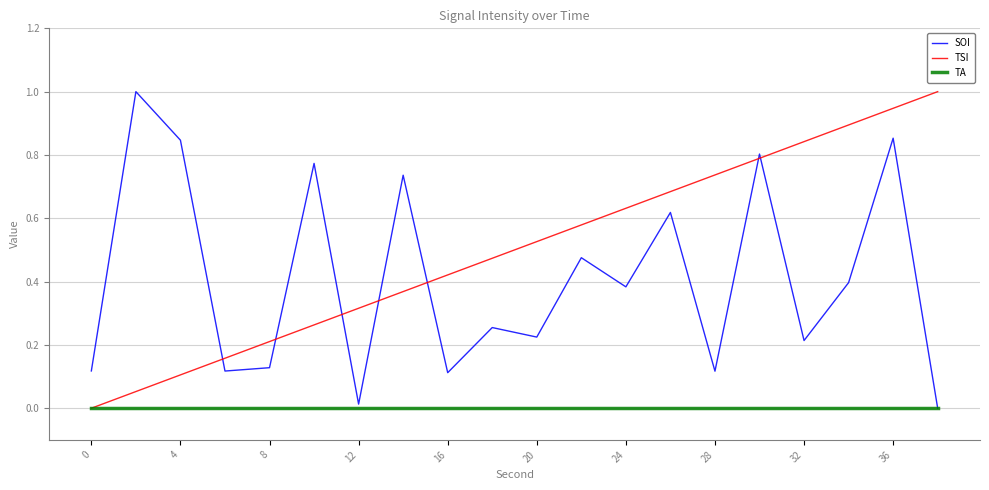

True or false: SOI and TSI cross at least once.

True